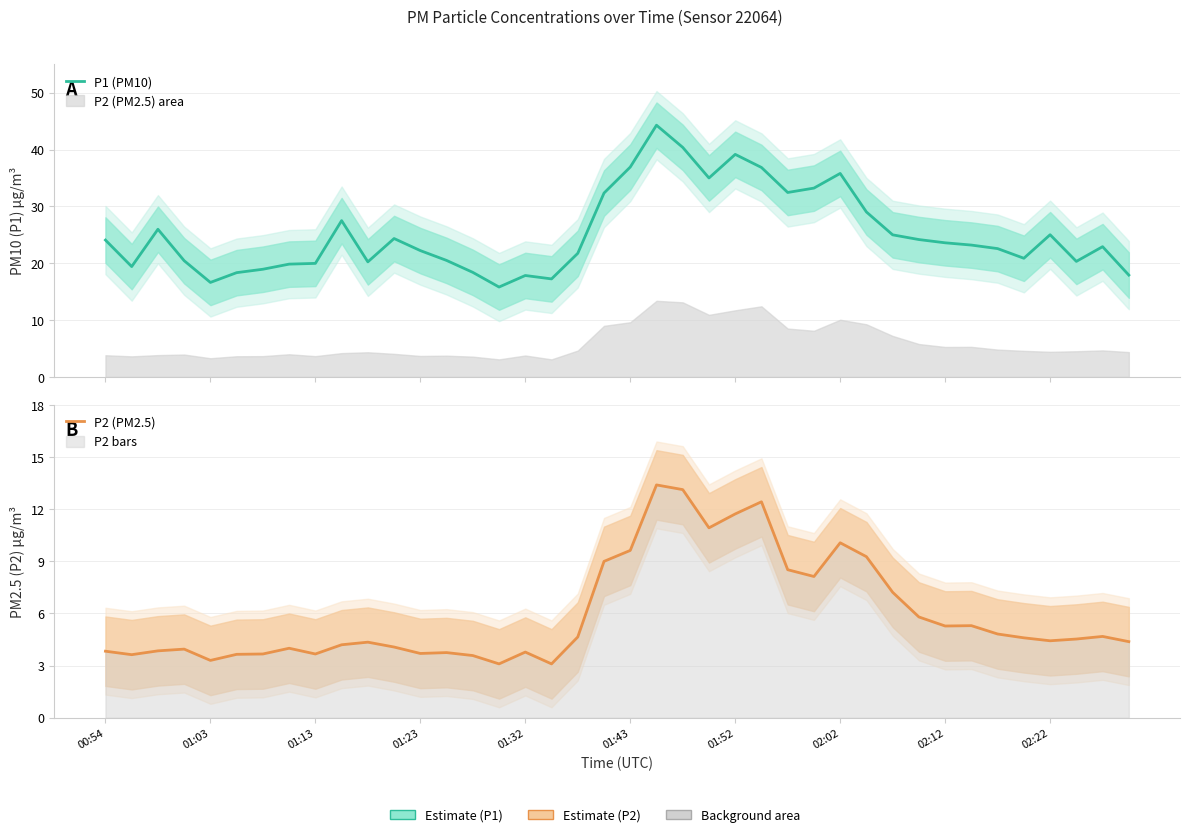

At 02:22, list the series in order from largest to smallest.

P1 (PM10), P2 (PM2.5)